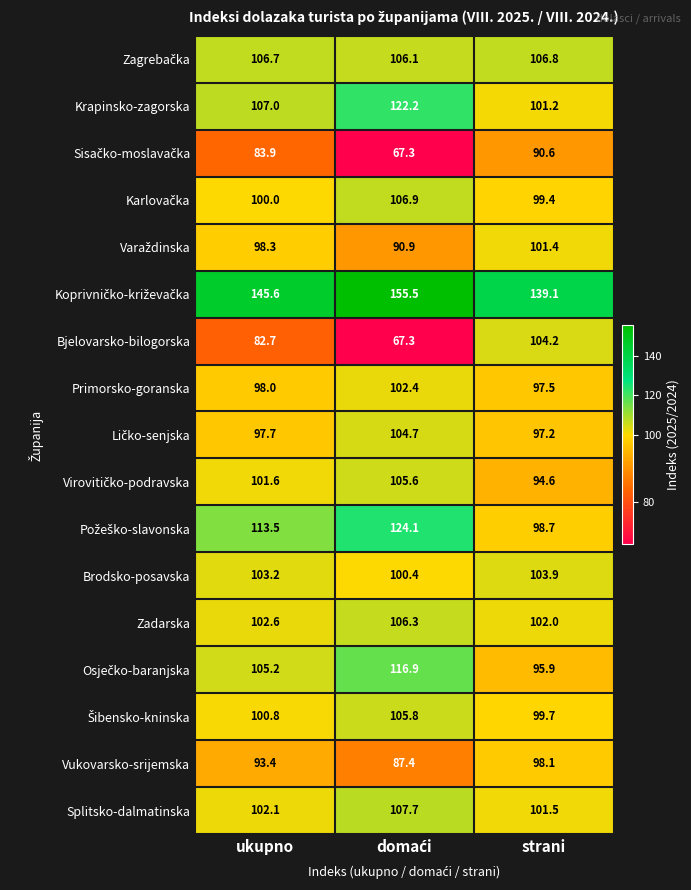

Count the number of categories in the chart.

3